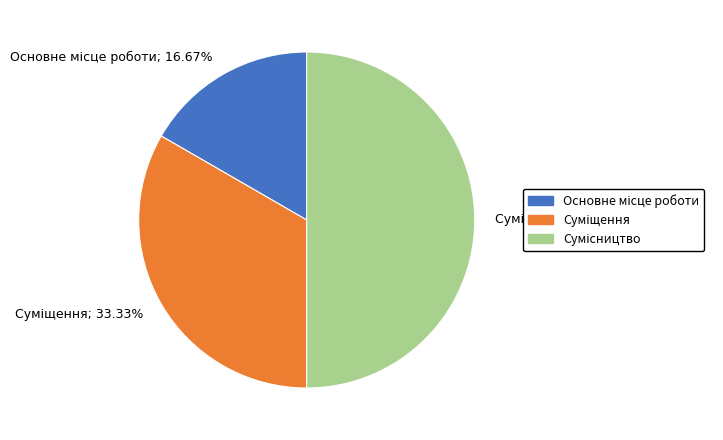

Count the number of slices in the pie.

3